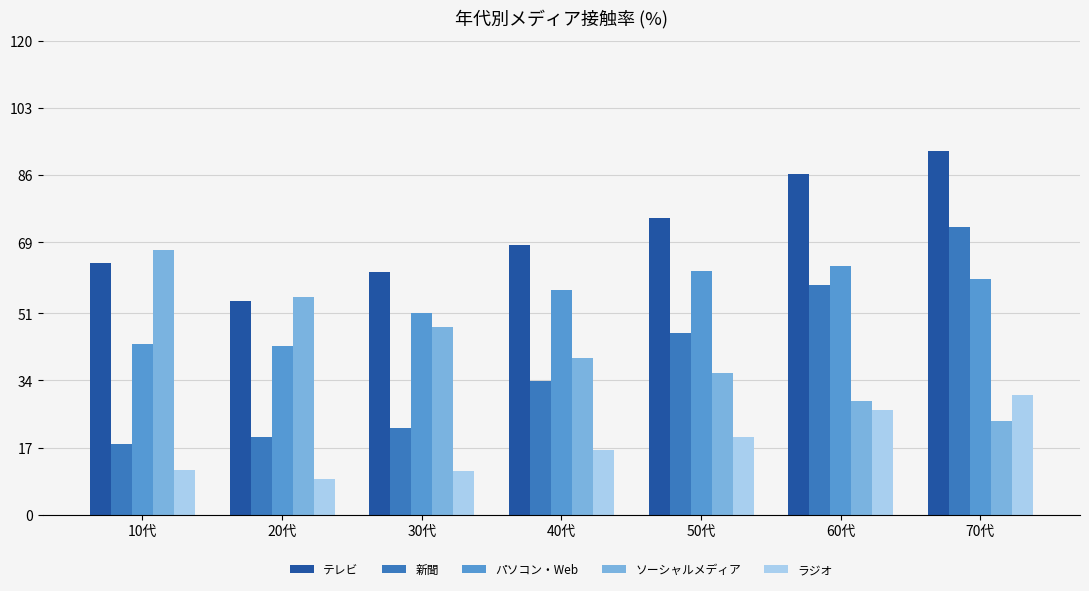

Which category has the highest value in the ソーシャルメディア series?

10代